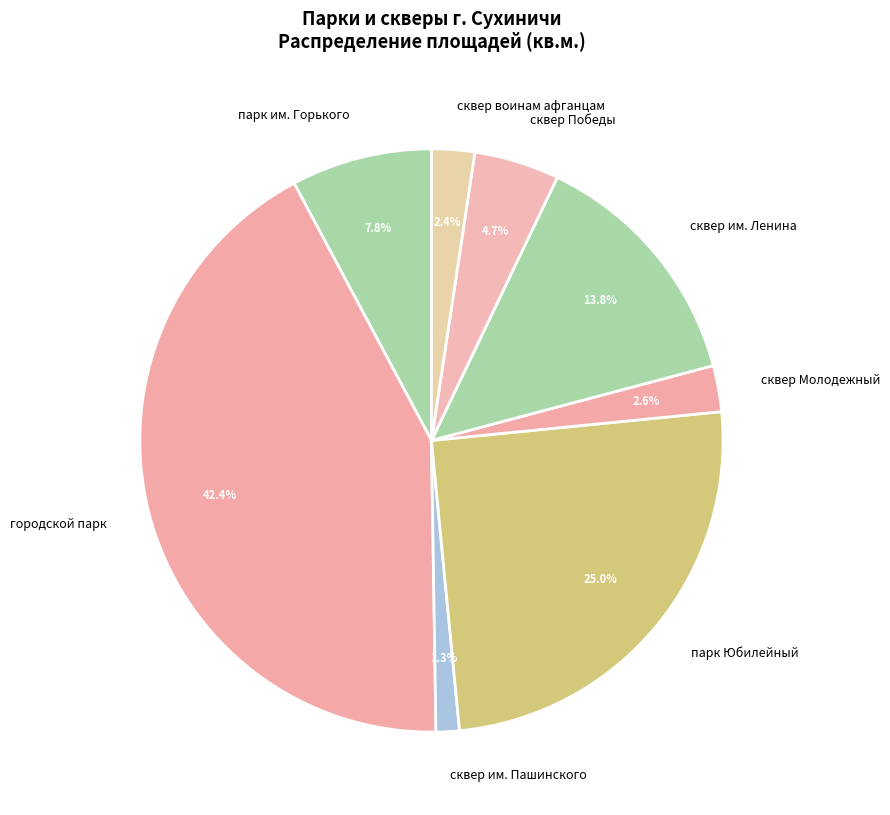

Which category has the smallest portion of the pie?

сквер им. Пашинского